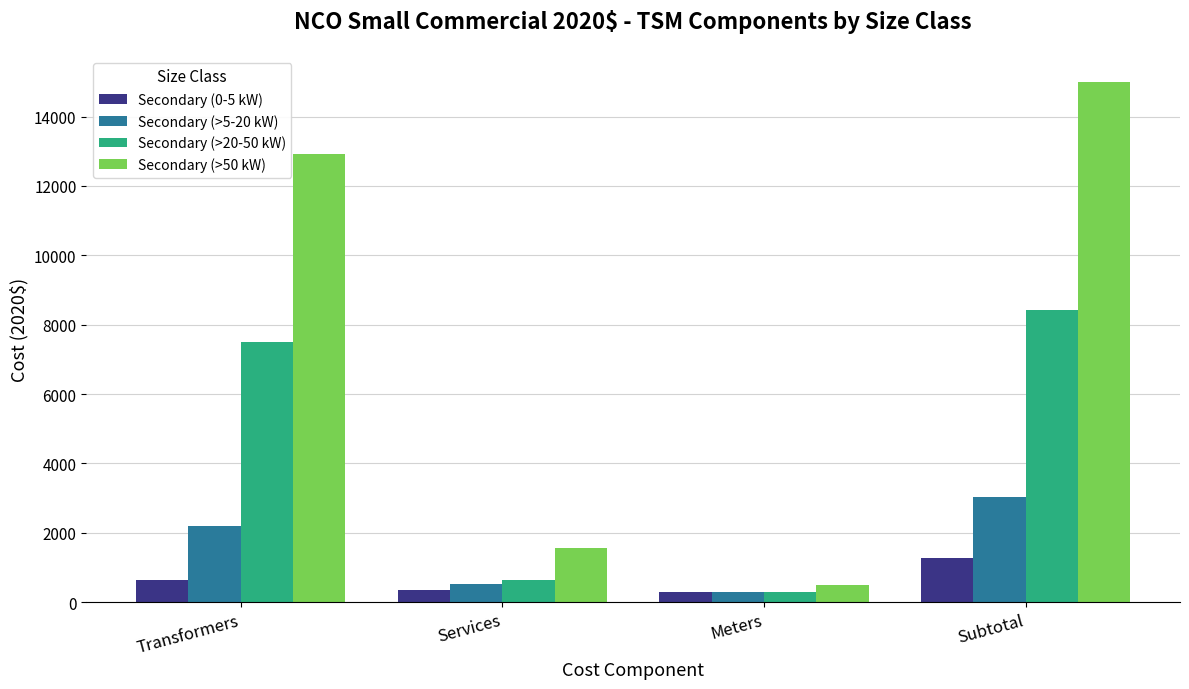

What is the value of the Secondary (>20-50 kW) bar at the 3rd from the left?

292.4